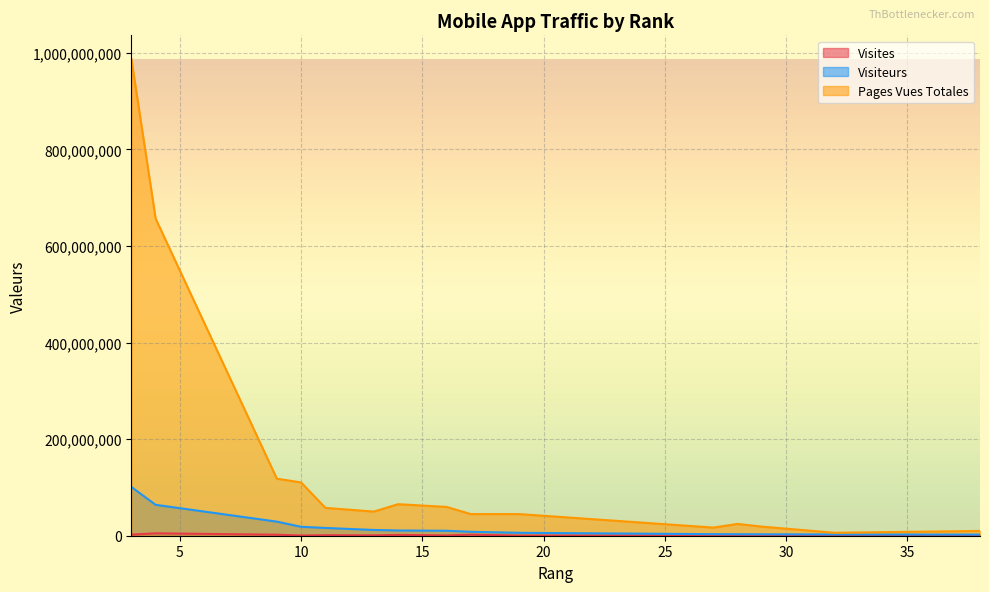

List the labels in order of Visites value, largest first.

4, 3, 17, 9, 14, 11, 13, 16, 10, 19, 27, 38, 32, 28, 29